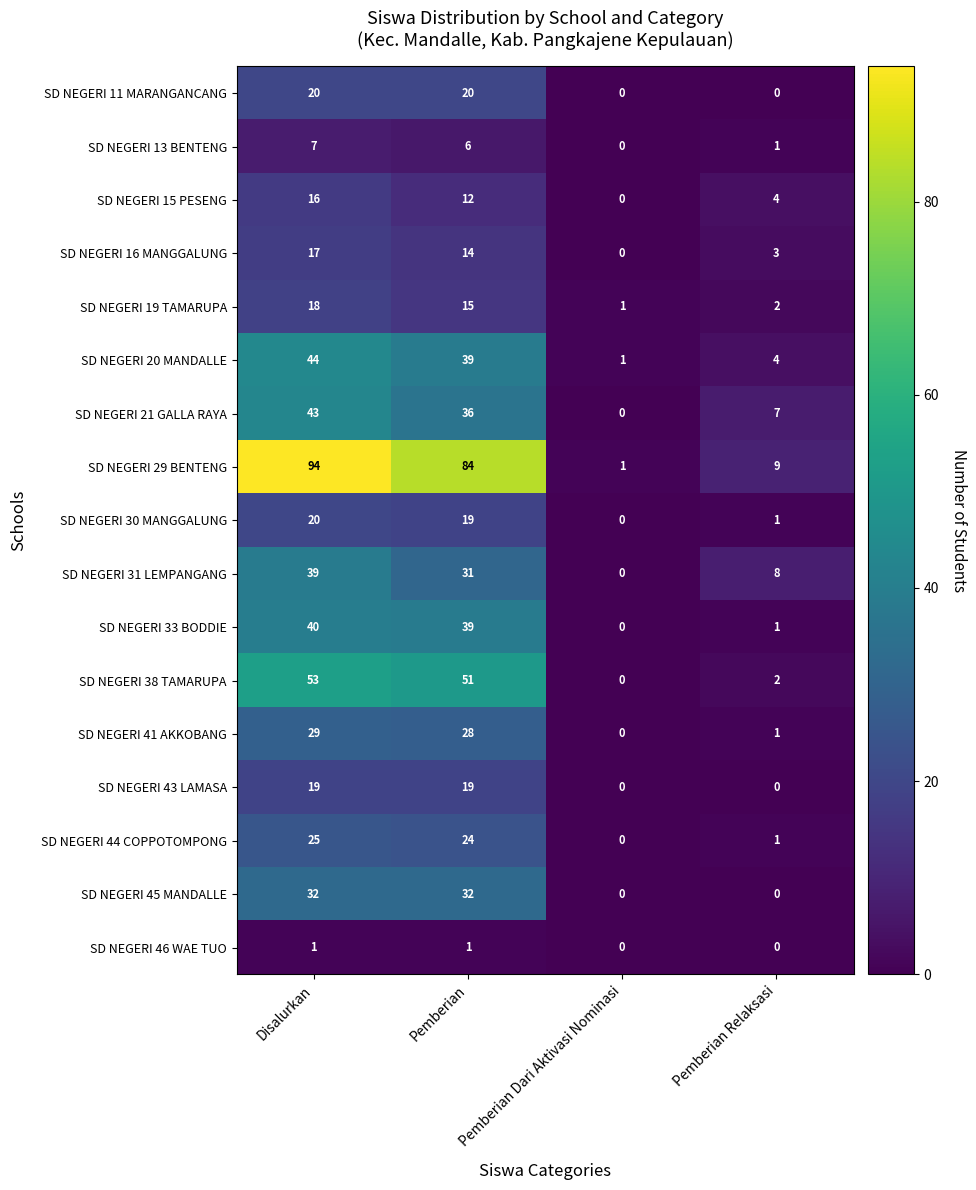

The SD NEGERI 13 BENTENG series shows 3 at Pemberian. True or false?

False